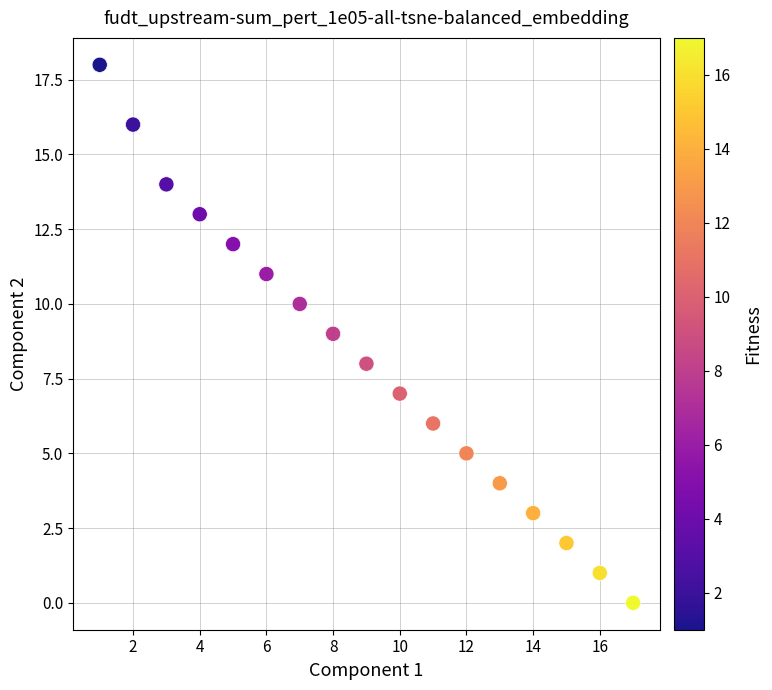

What is the range of Y values (max minus min)?

18